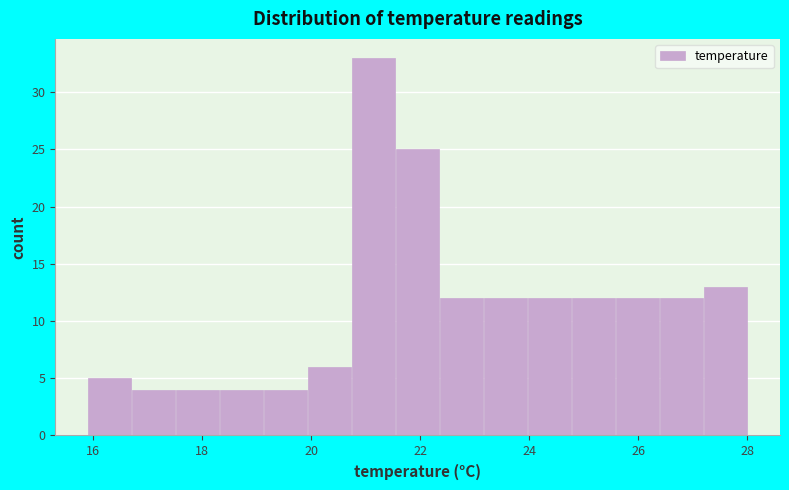

Which range on the x-axis has the tallest bar?

20.8 to 21.6